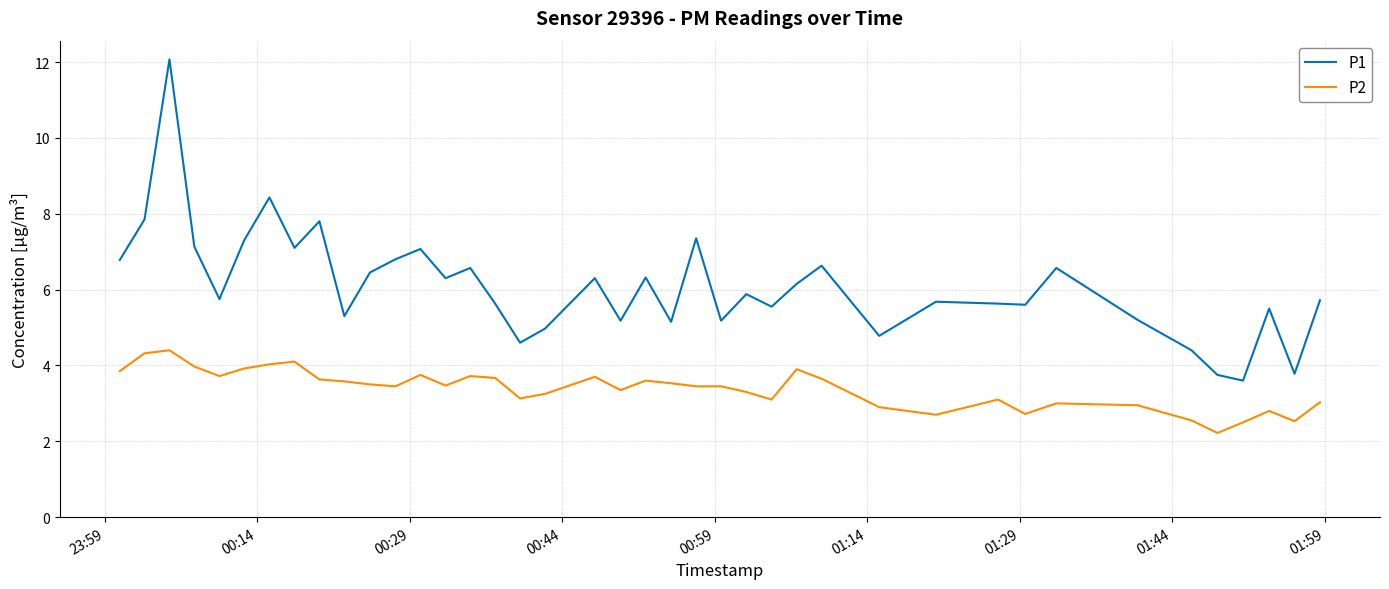

True or false: P2 and P1 intersect in this chart.

False